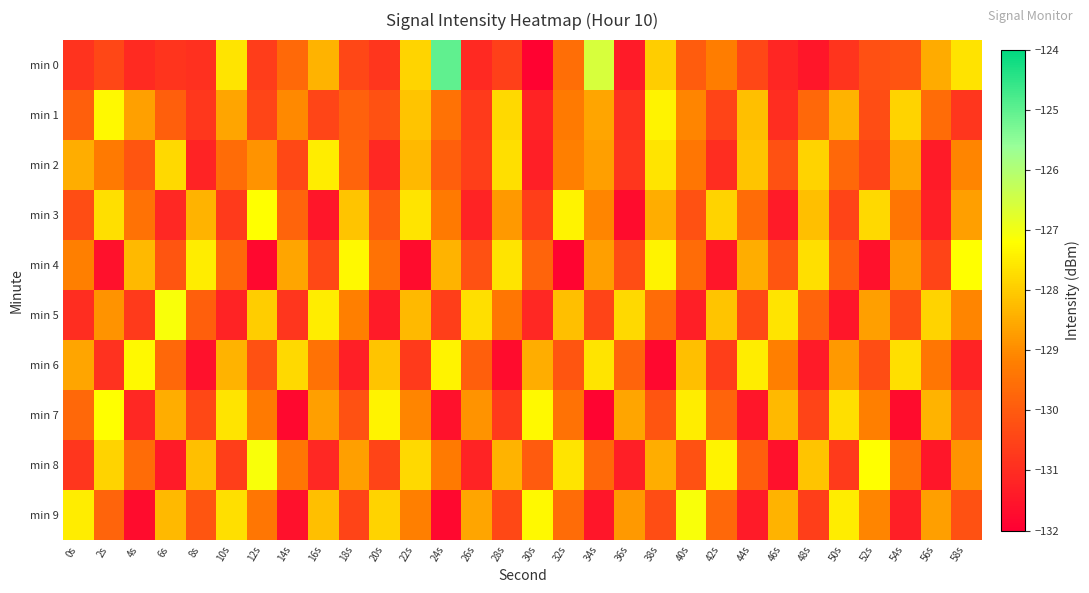

Rank the series at 14s from highest to lowest value.

min 6, min 4, min 1, min 8, min 0, min 3, min 2, min 5, min 9, min 7